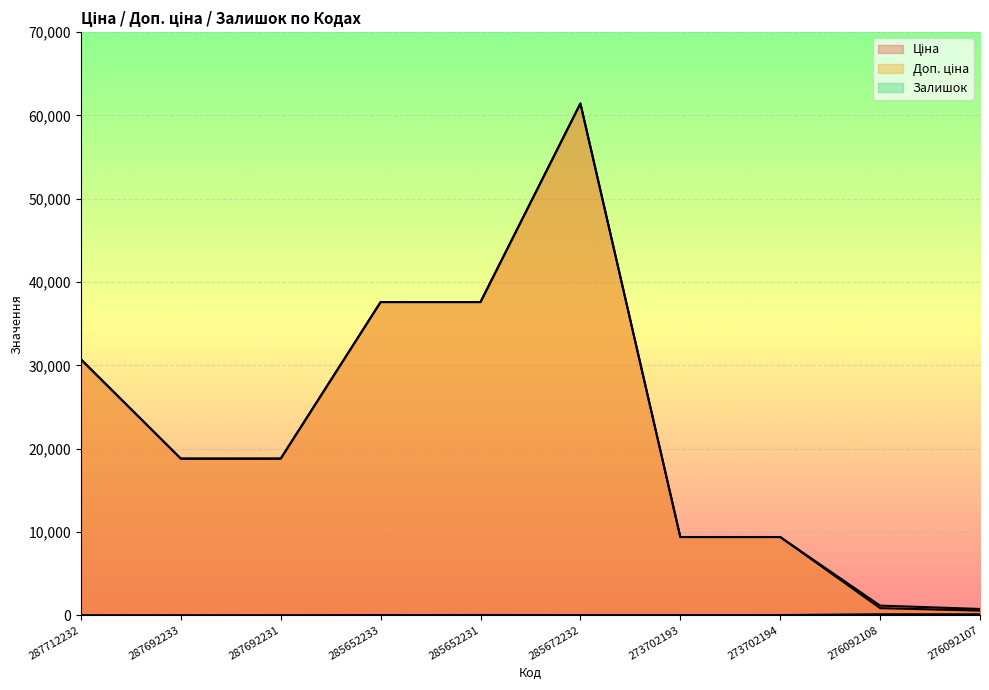

What value does the Доп. ціна series have at 287692233?

18796.8